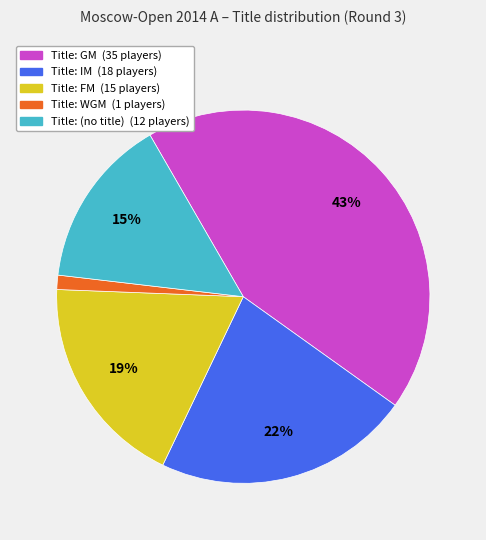

Count the number of slices in the pie.

5